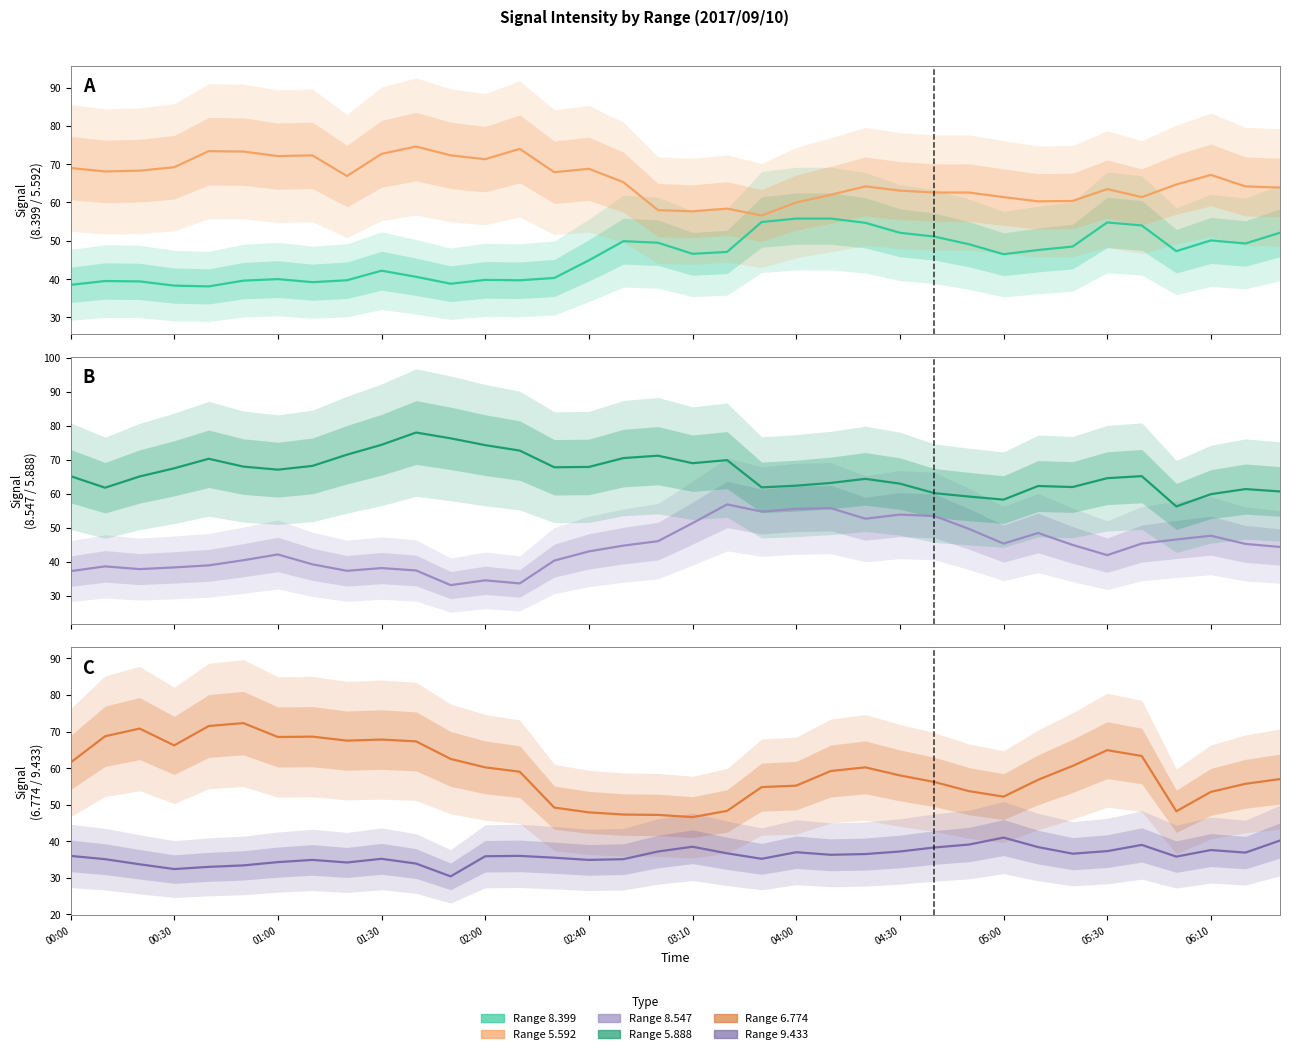

How many interior local peaks does the 8.547 series have?

9